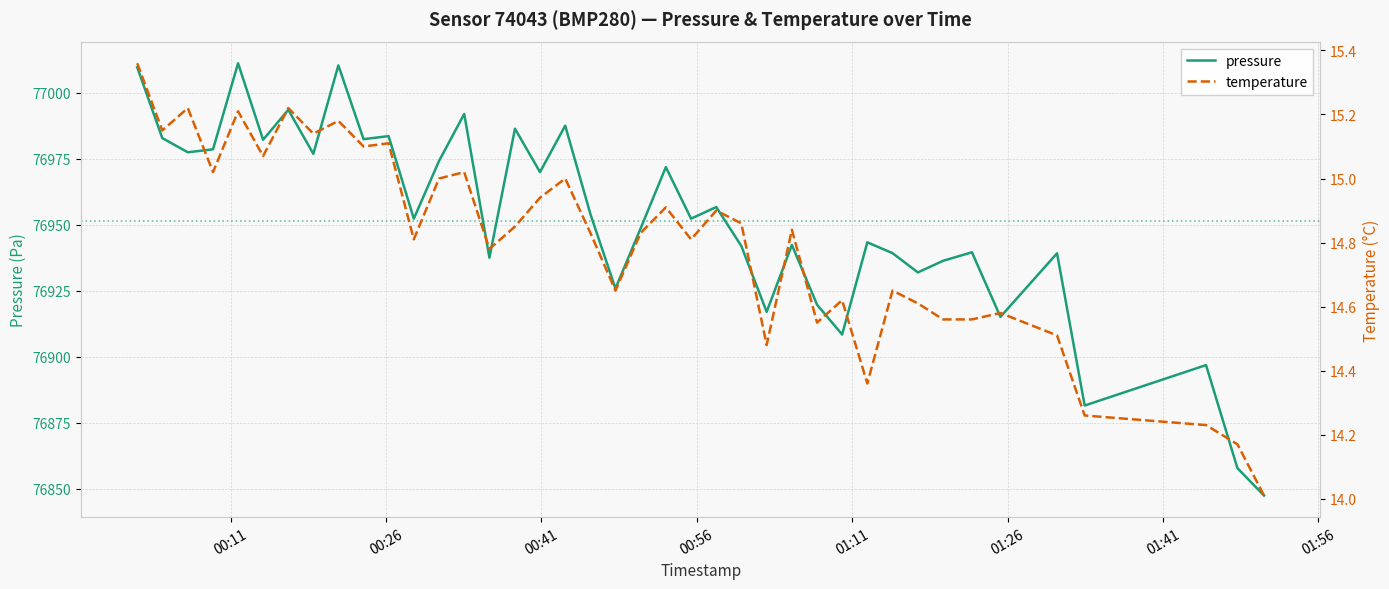

What is the lowest value of the pressure series?

76847.4